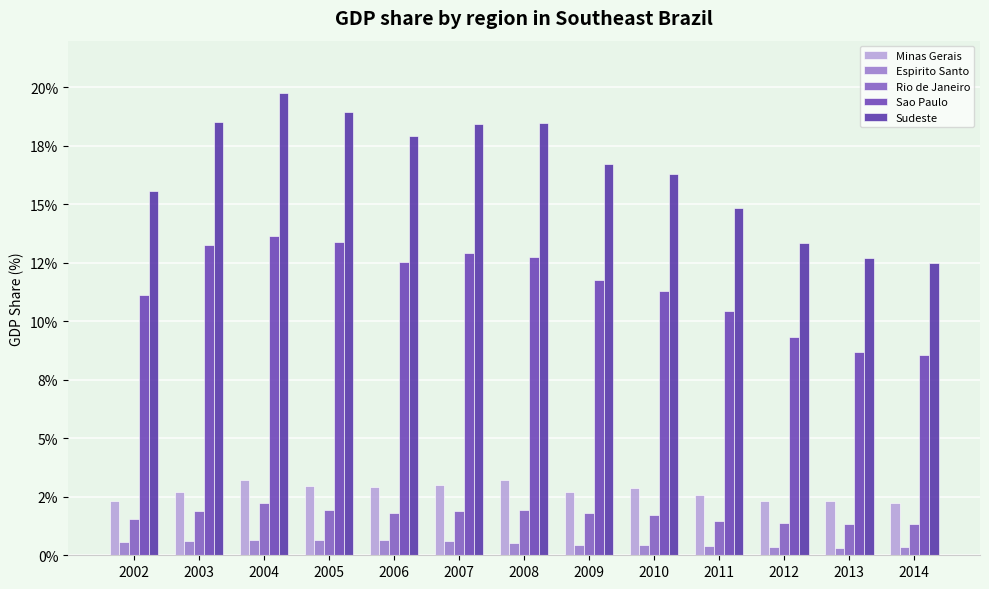

Does the chart contain any negative values?

No